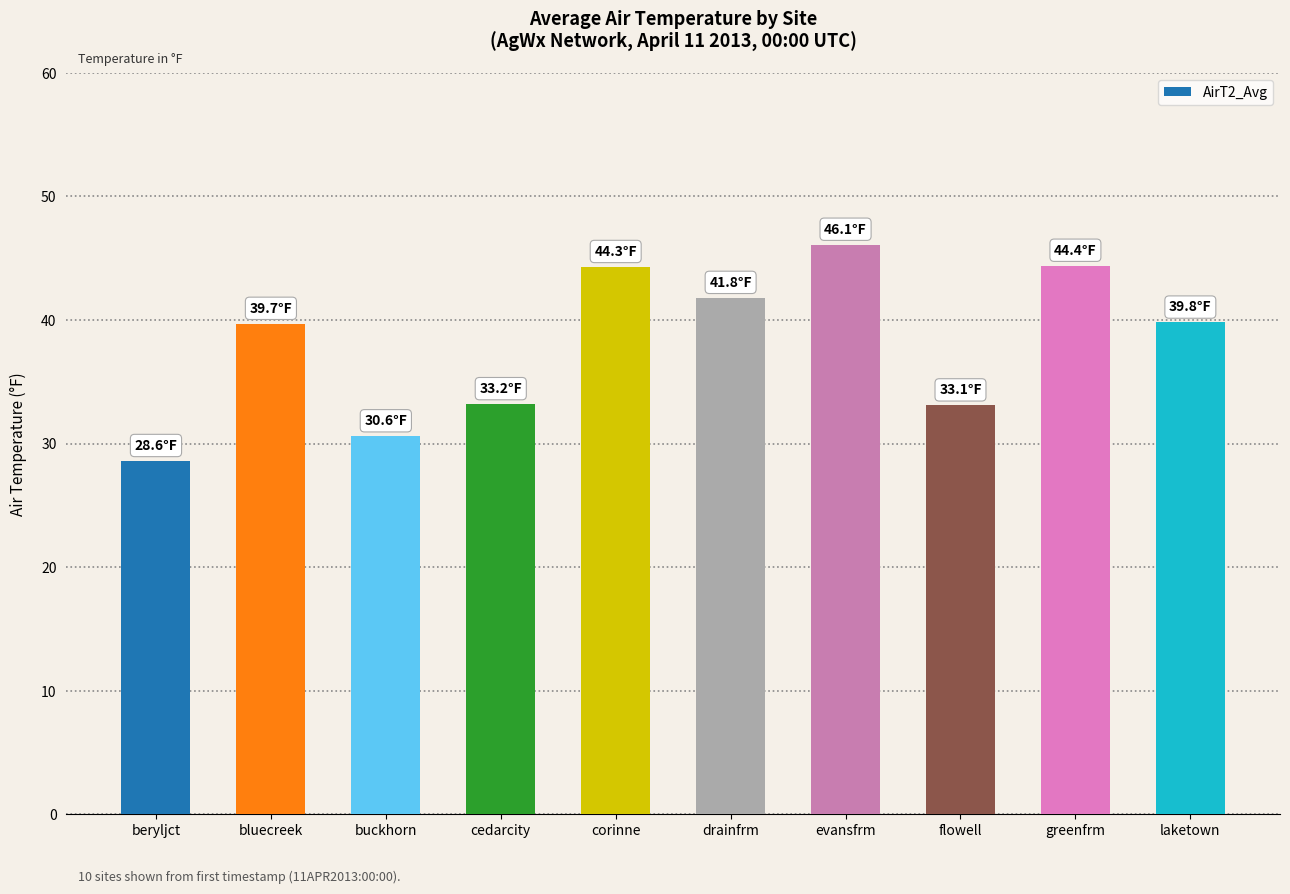

Which has a higher value, cedarcity or corinne?

corinne